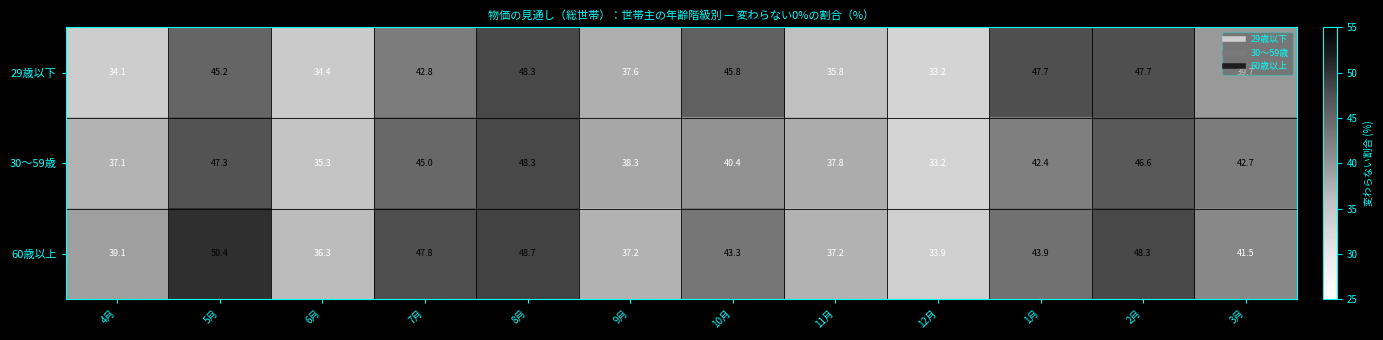

Between 11月 and 1月, which series saw the biggest shift?

29歳以下